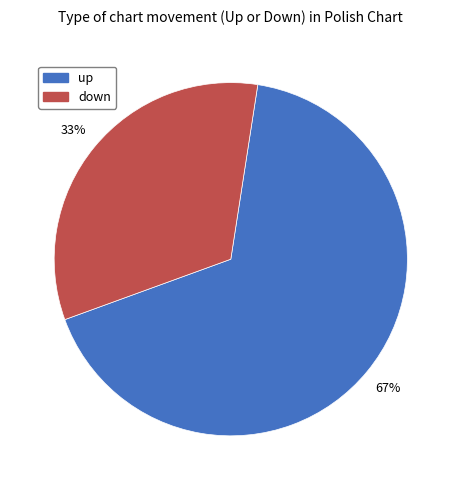

Do up and down together represent more than half of the pie?

Yes